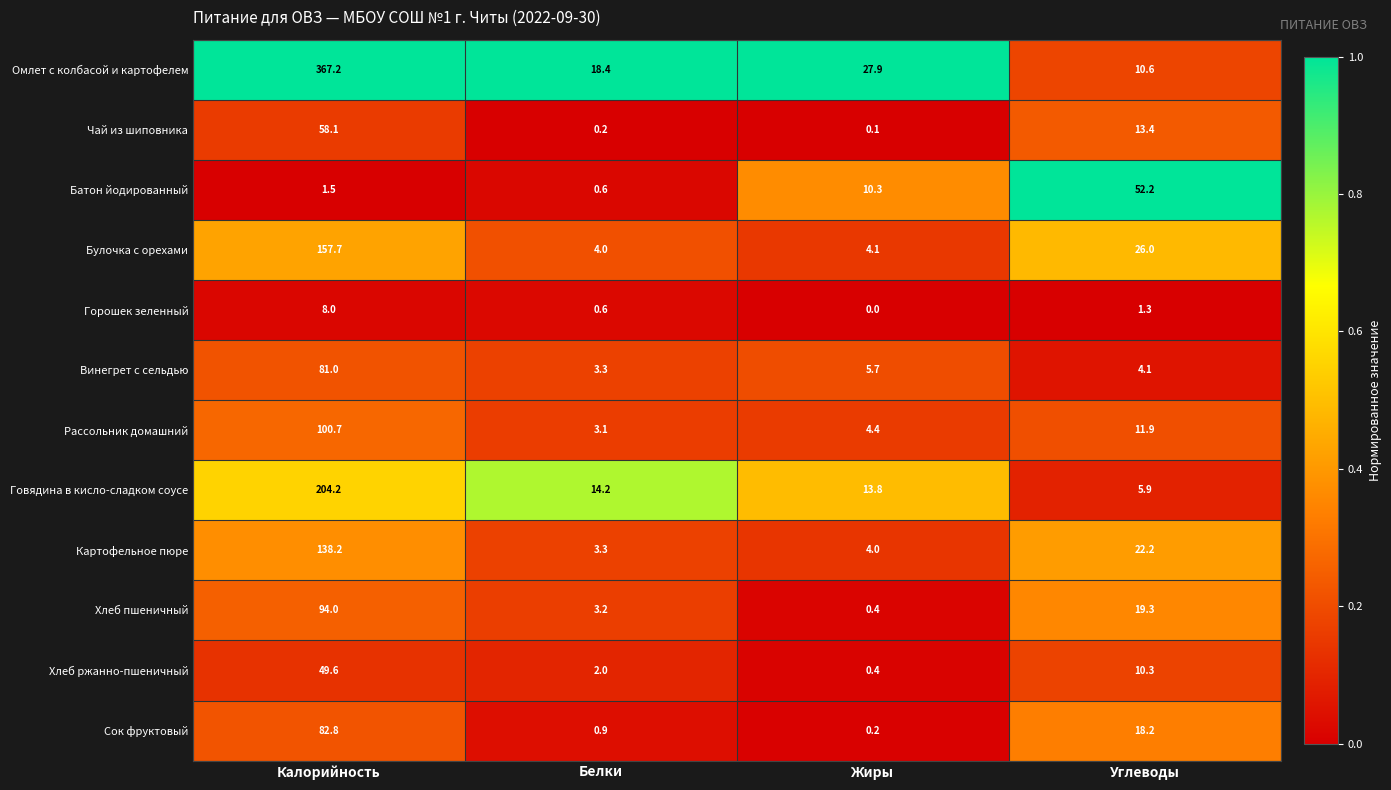

Which series has the largest total across all categories?

Омлет с колбасой и картофелем